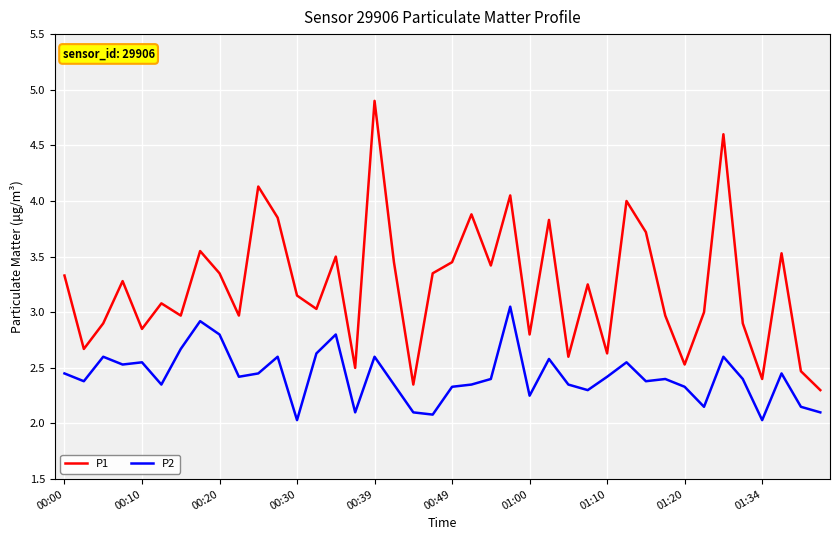

Which series has the widest spread of values?

P1